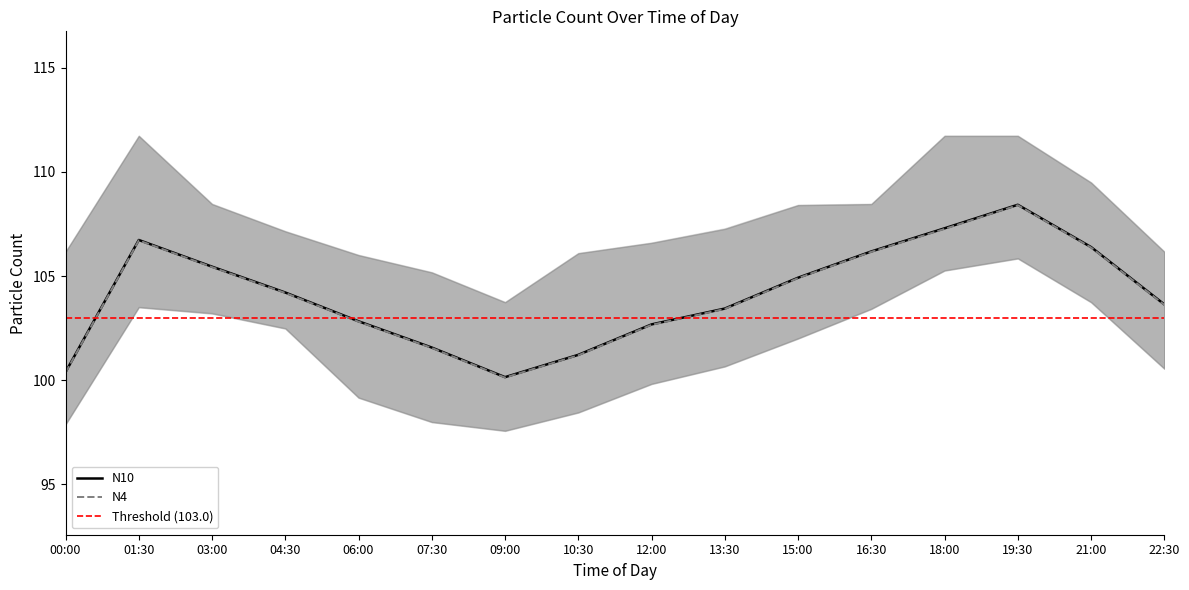

Which has a higher value, 22:30 or 15:00?

15:00